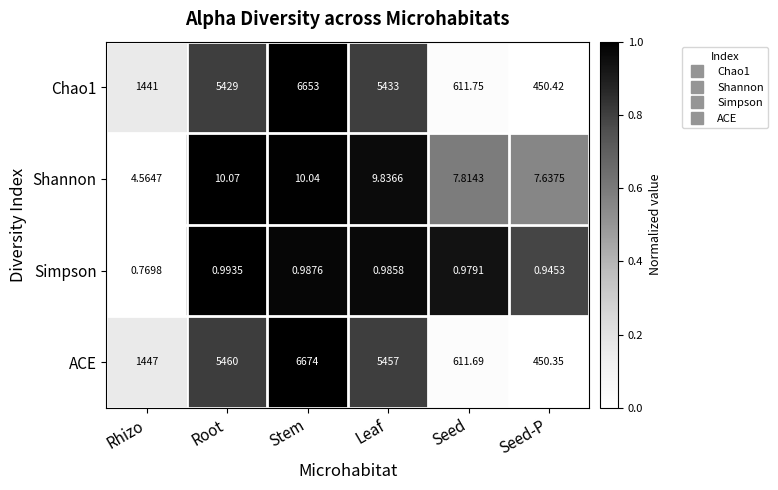

Where is Chao1 nearest to the value 3551?

Root